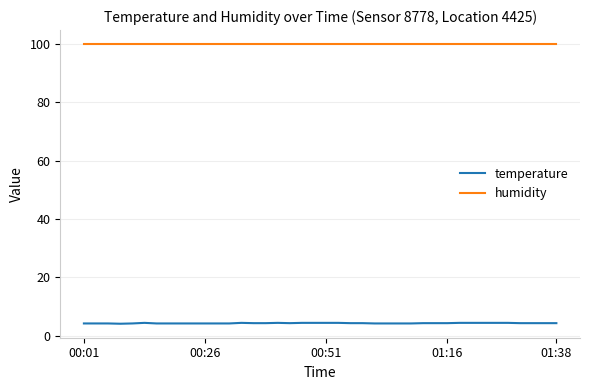

Rank the series by their maximum value, from lowest to highest.

temperature, humidity